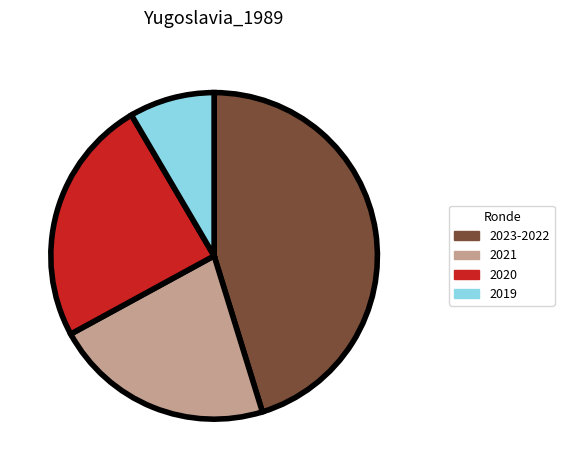

Which slice is the largest?

2023-2022